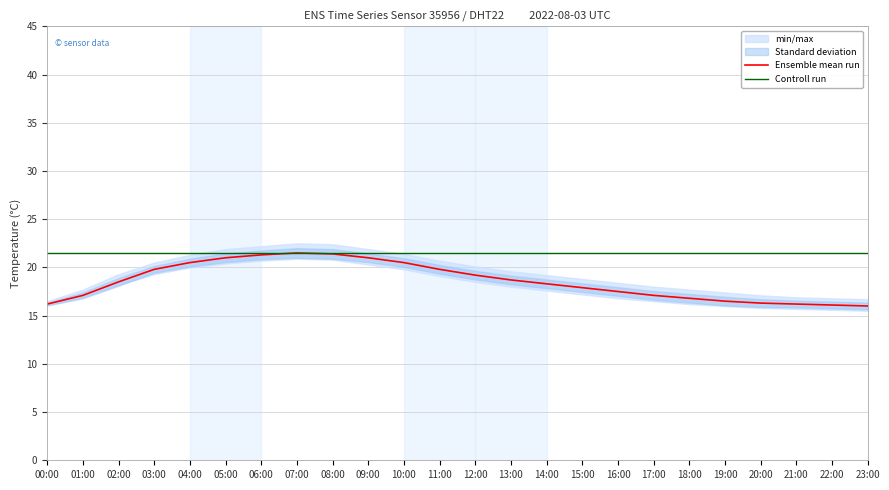

At which category is the sum across all series the highest?

07:00